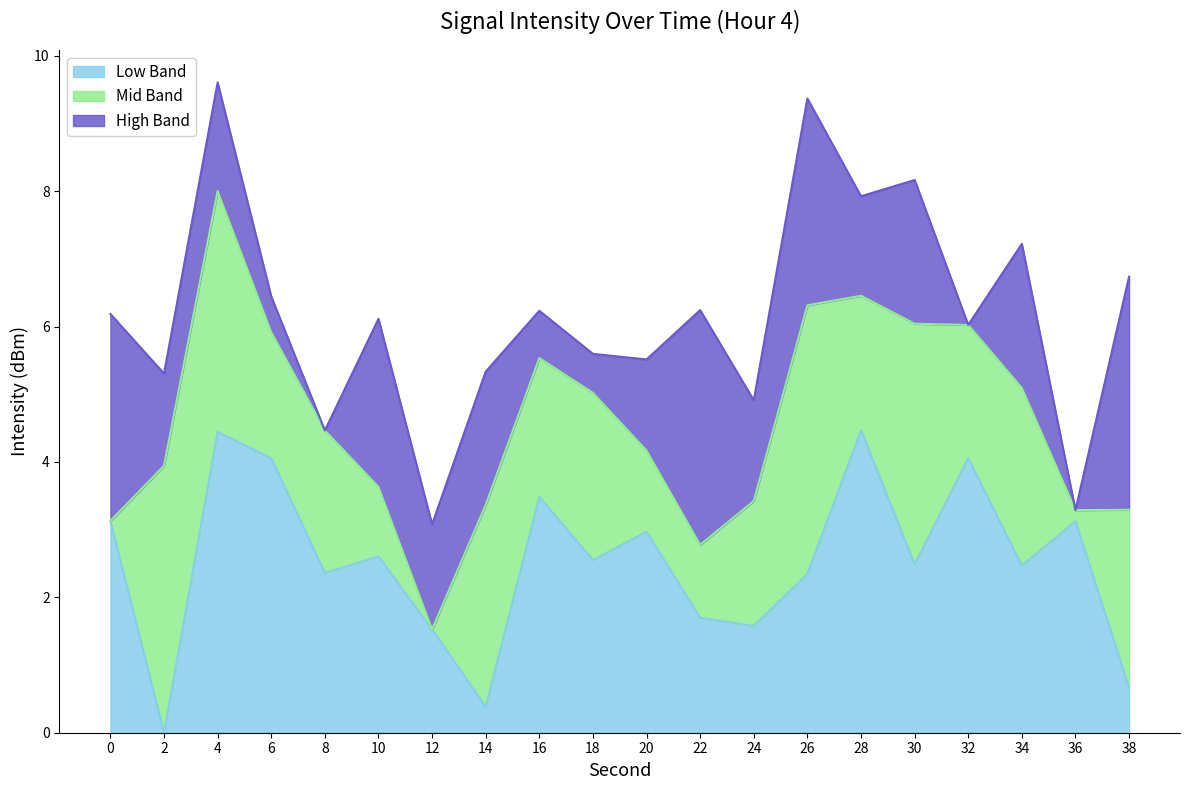

What is the change in value from 24 to 28?

+2.9